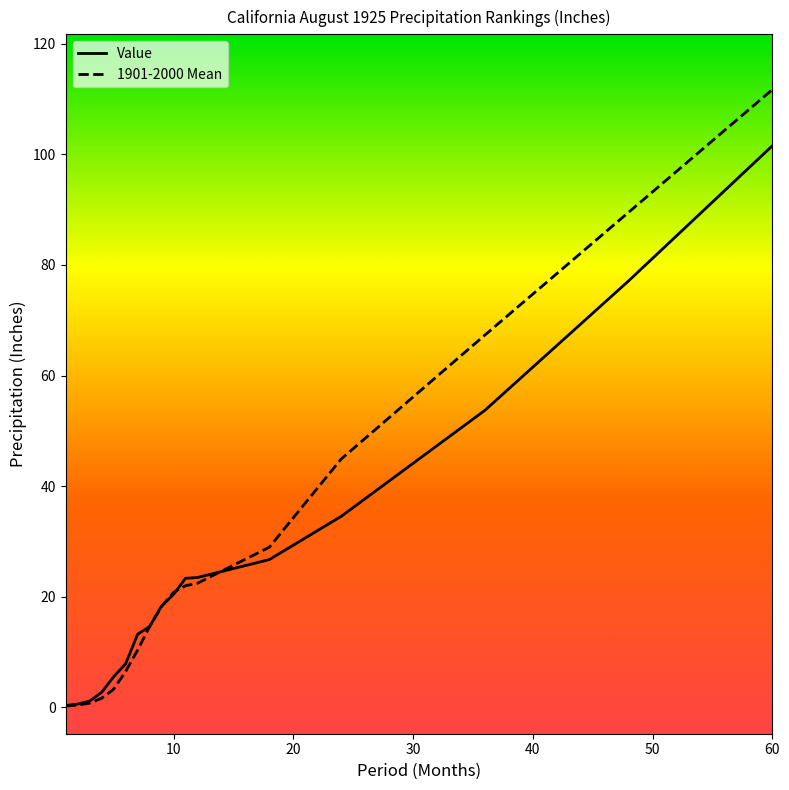

Which series has the widest spread of values?

1901-2000 Mean